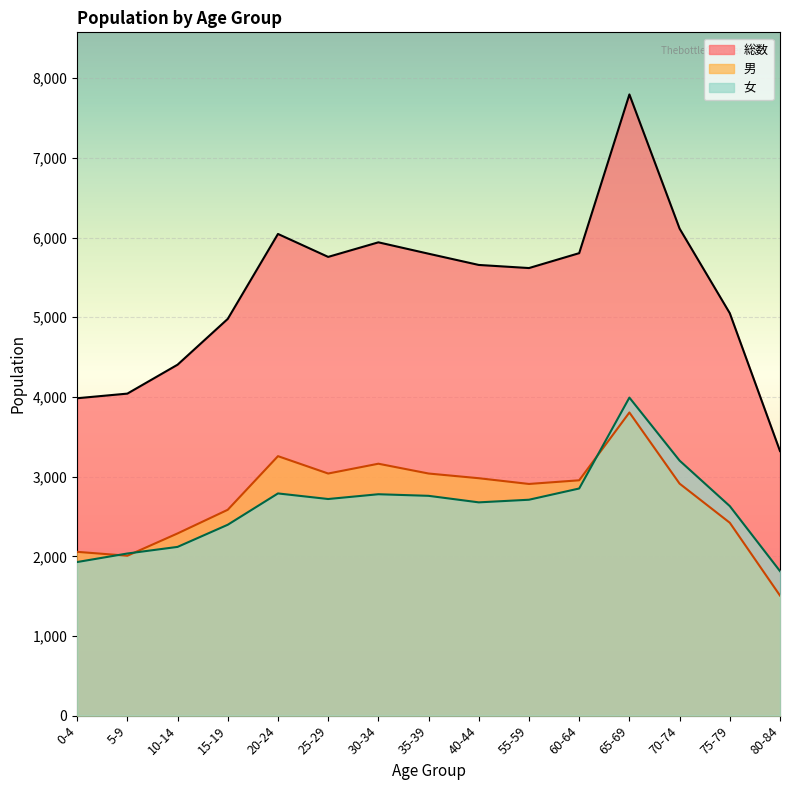

What is the minimum value for 男?

1507